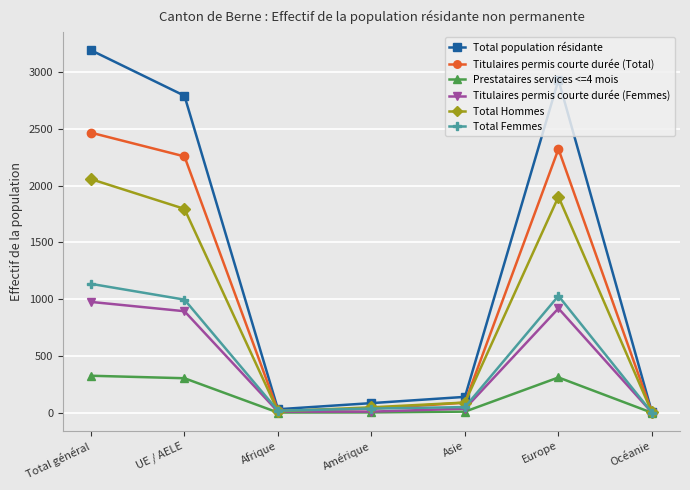

Is the value of Total Femmes at Océanie greater than the value of Total population résidante at Asie?

No